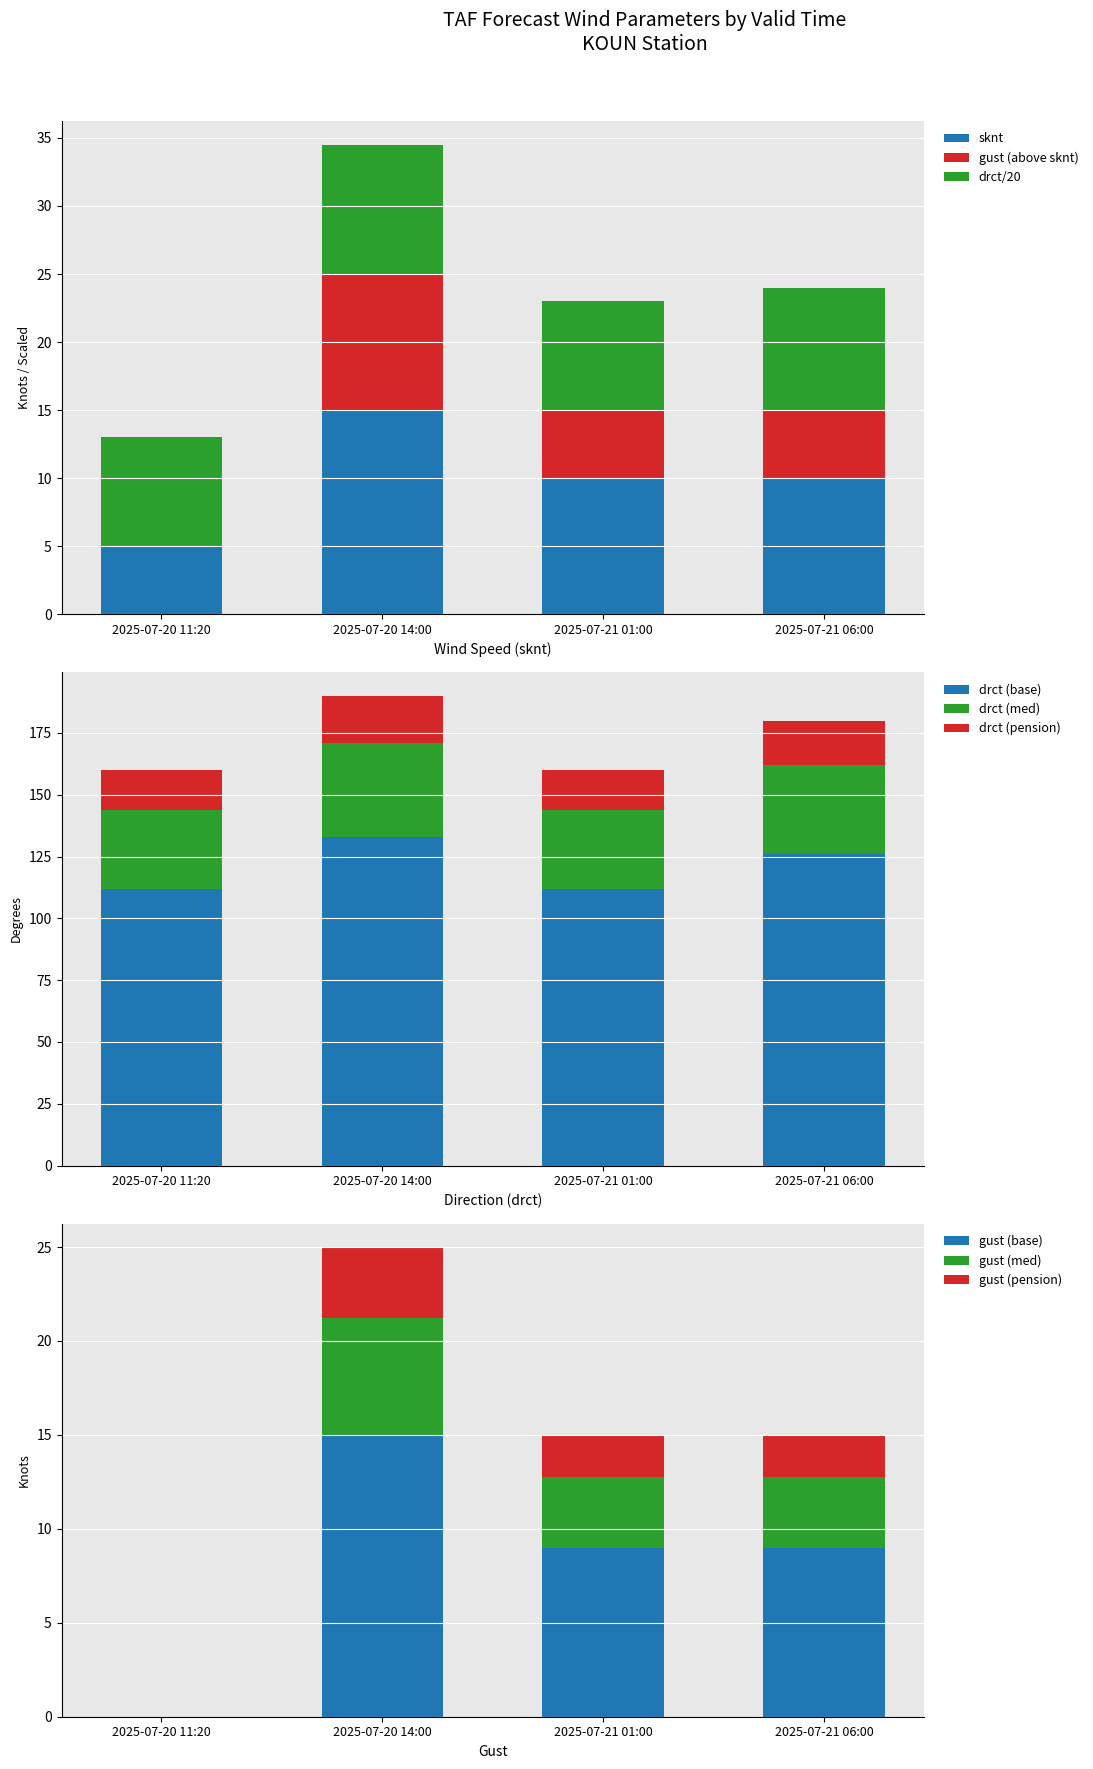

At how many categories does at least one series exceed 12?

1